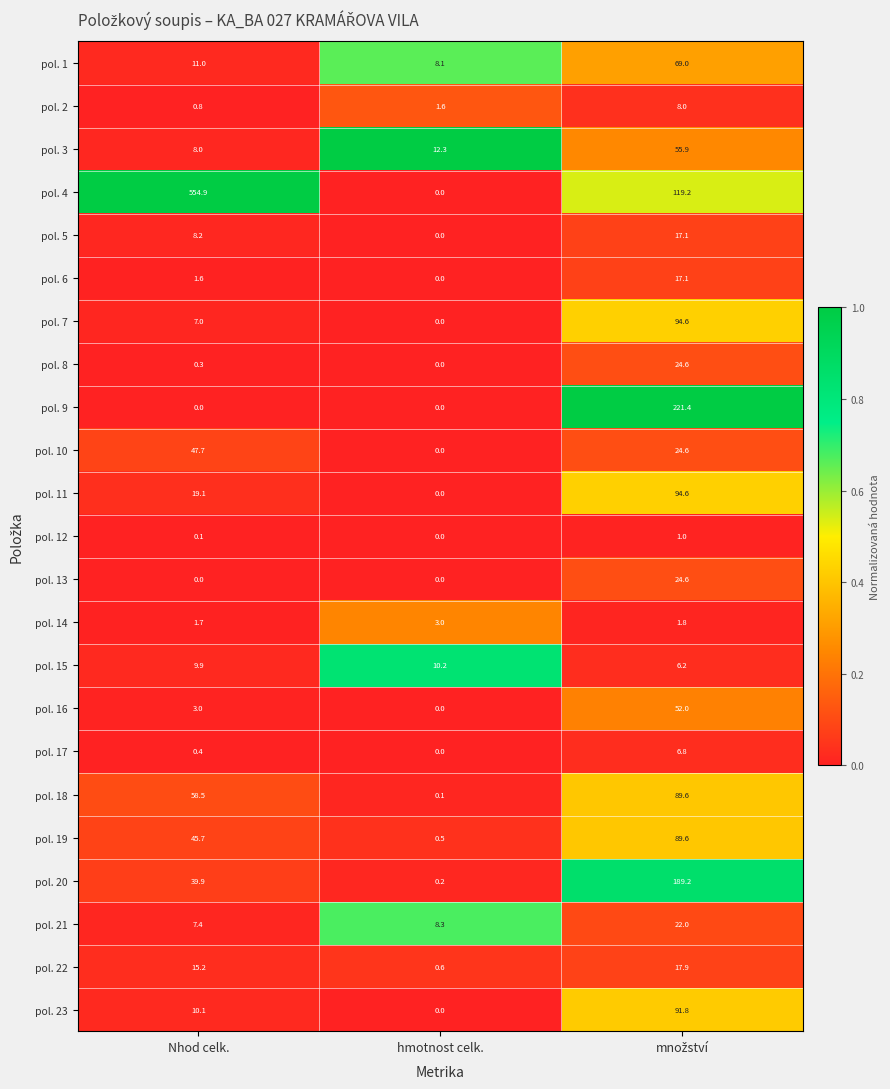

Is the value of pol. 19 at hmotnost celk. greater than the value of pol. 13 at Nhod celk.?

Yes